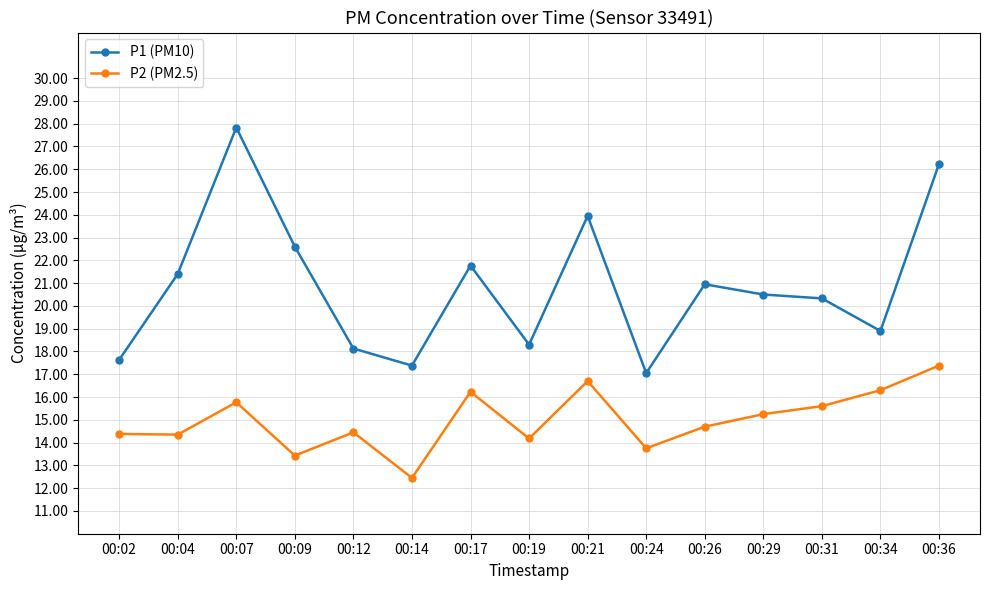

What is the total value across all series at 00:19?

32.5